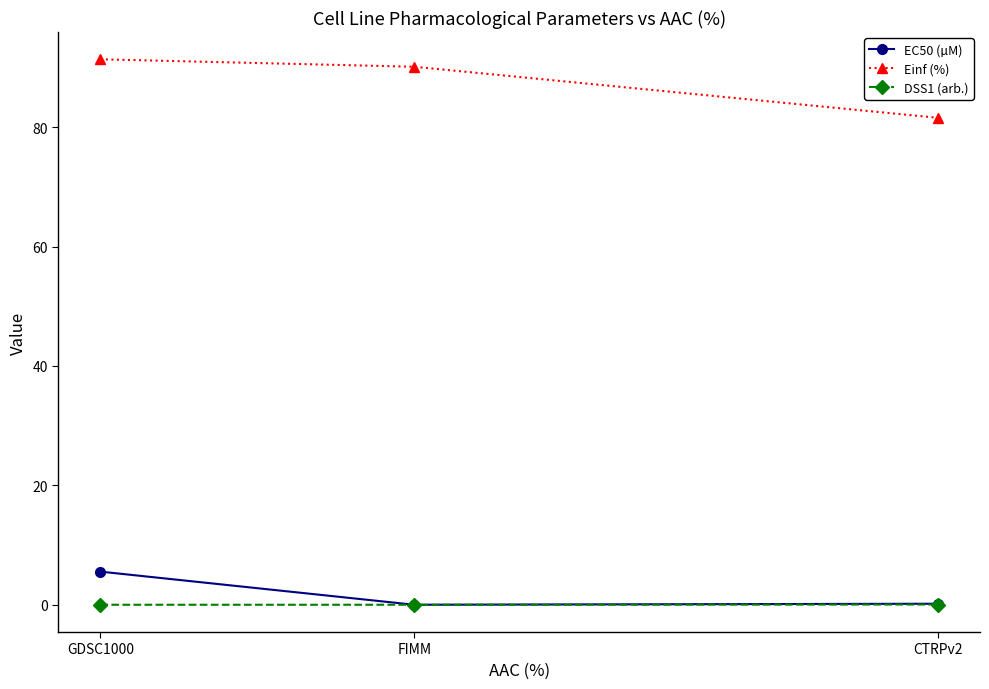

At which category is the sum across all series the highest?

GDSC1000